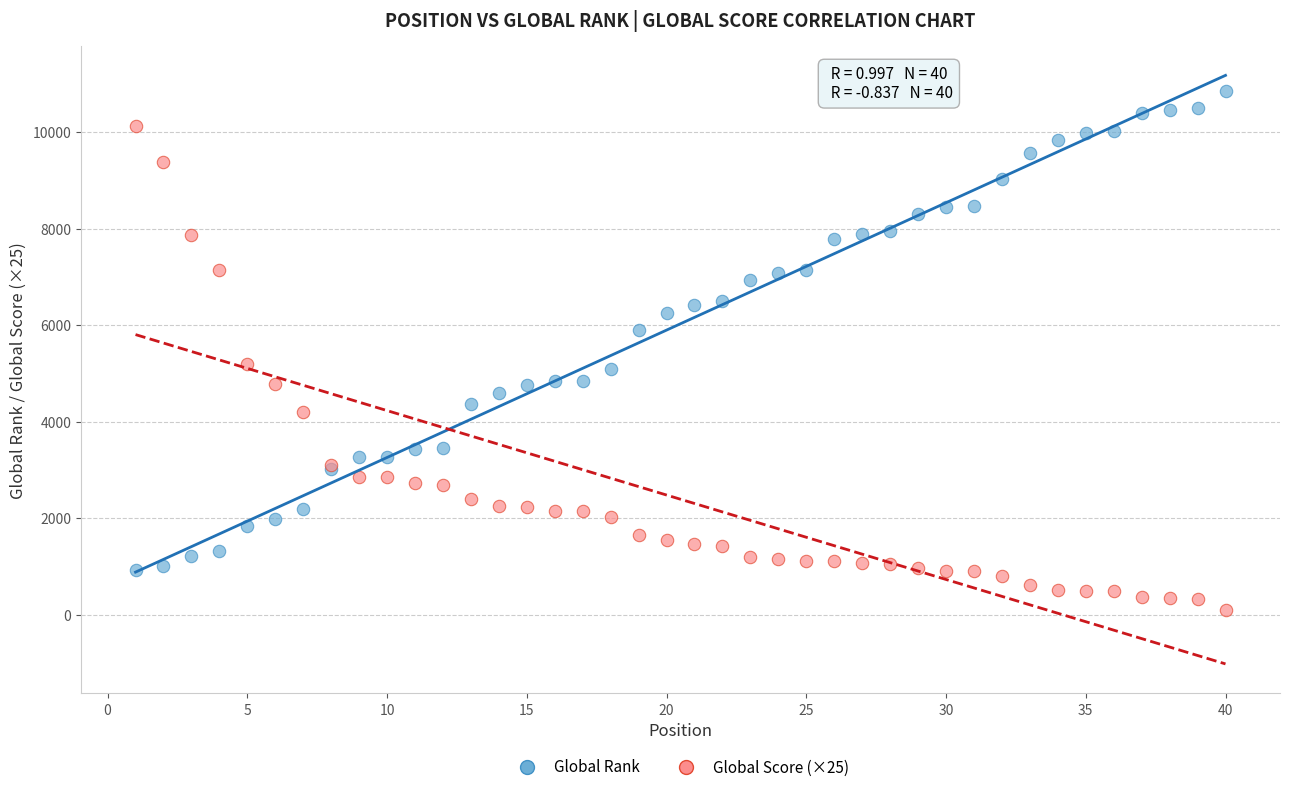

Which series reaches the minimum Y coordinate?

Global Score (×25)